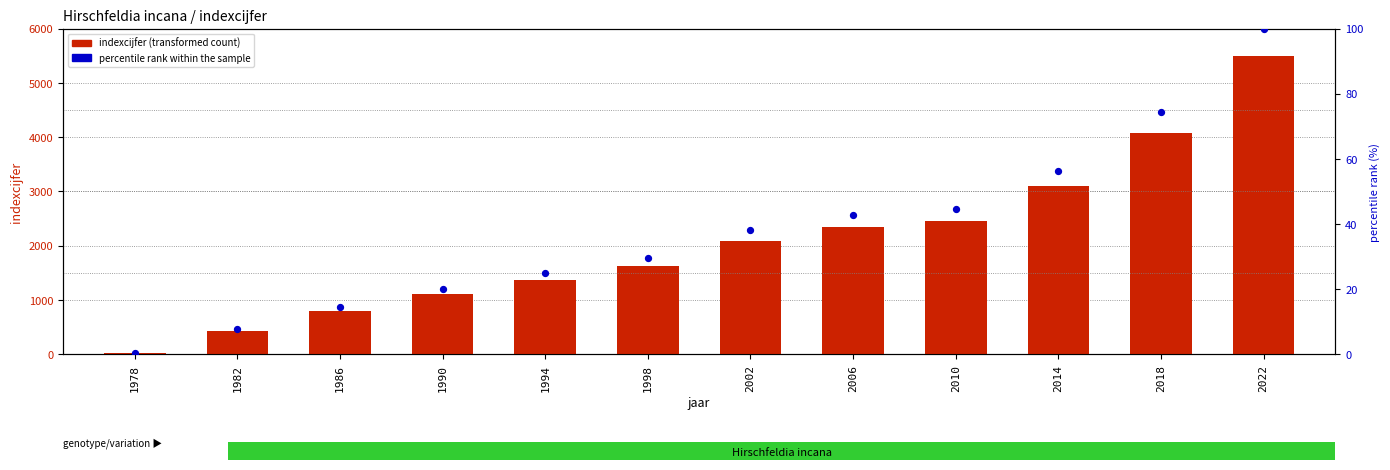

At how many categories does at least one series exceed 1694?

6